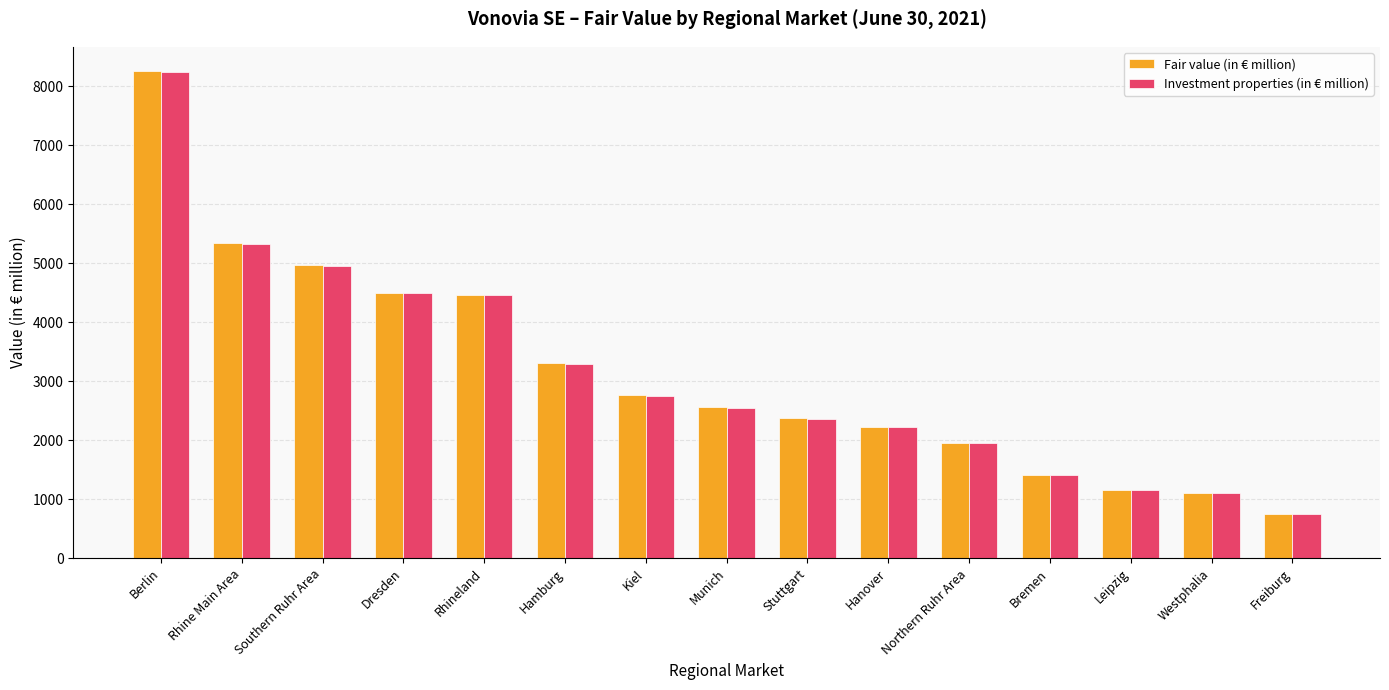

What is the value of the Fair value (in € million) bar at the 9th from the left?

2369.9